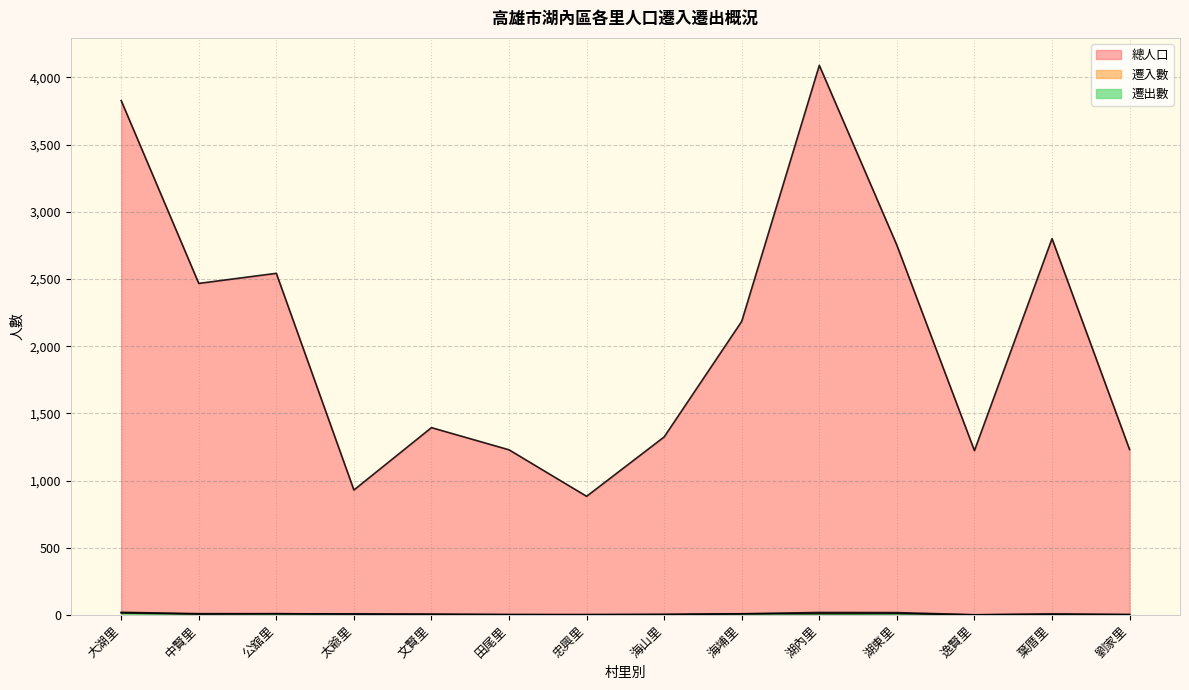

At which category is the sum across all series the highest?

湖內里